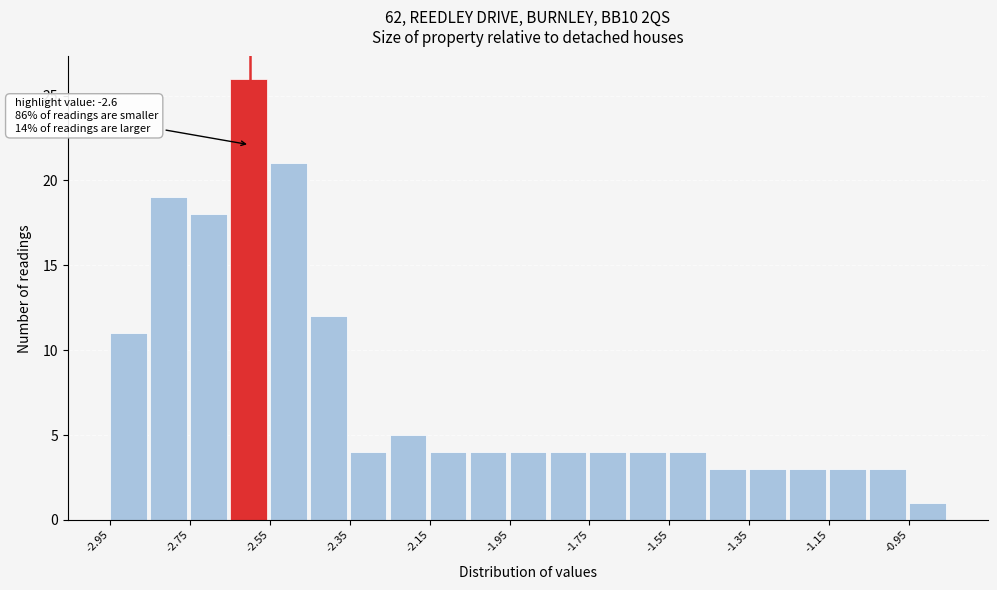

Over which range of the x-axis is the bar tallest?

-2.65 to -2.55